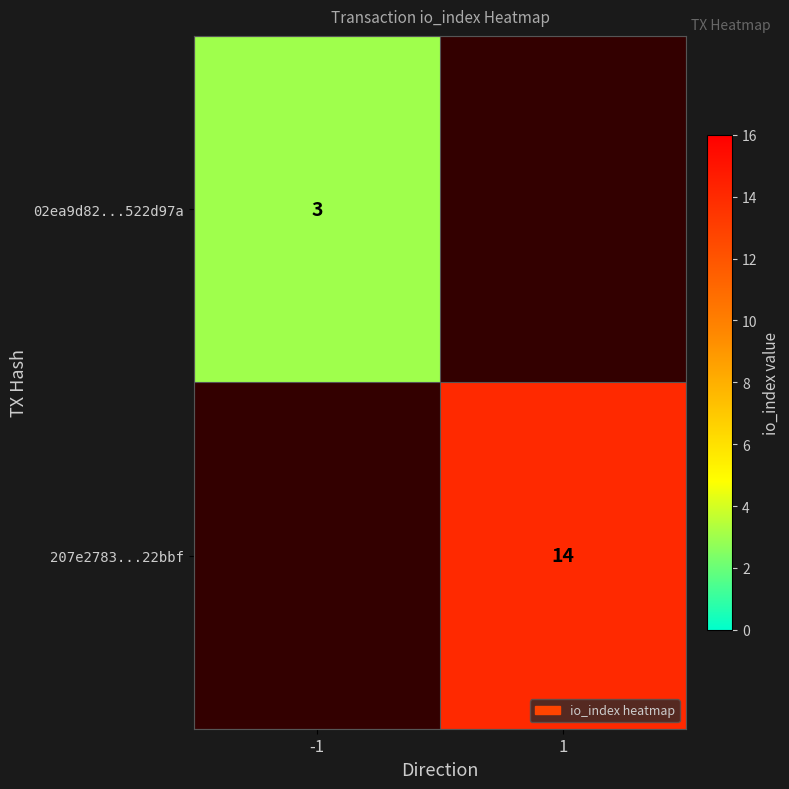

The 02ea9d82...522d97a series shows 0.7 at -1. True or false?

False